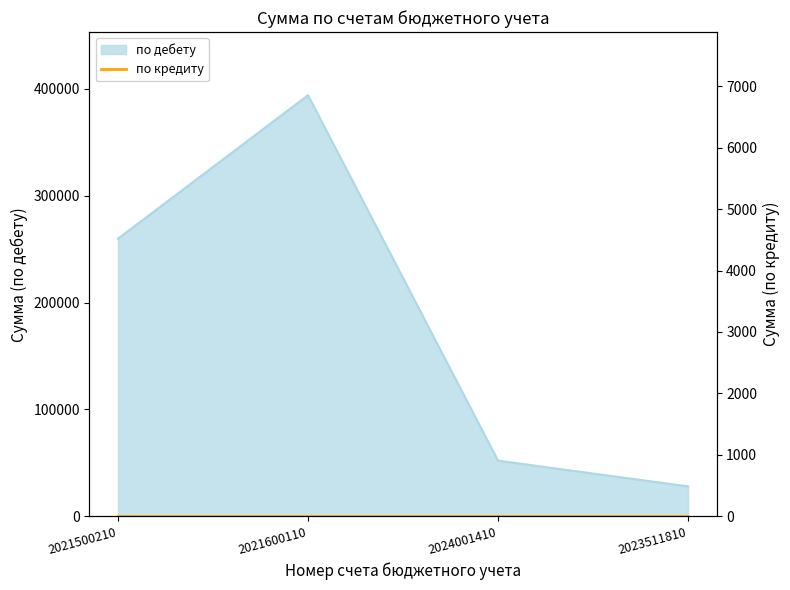

What is the change in value from 2021600110 to 2024001410?

-341928